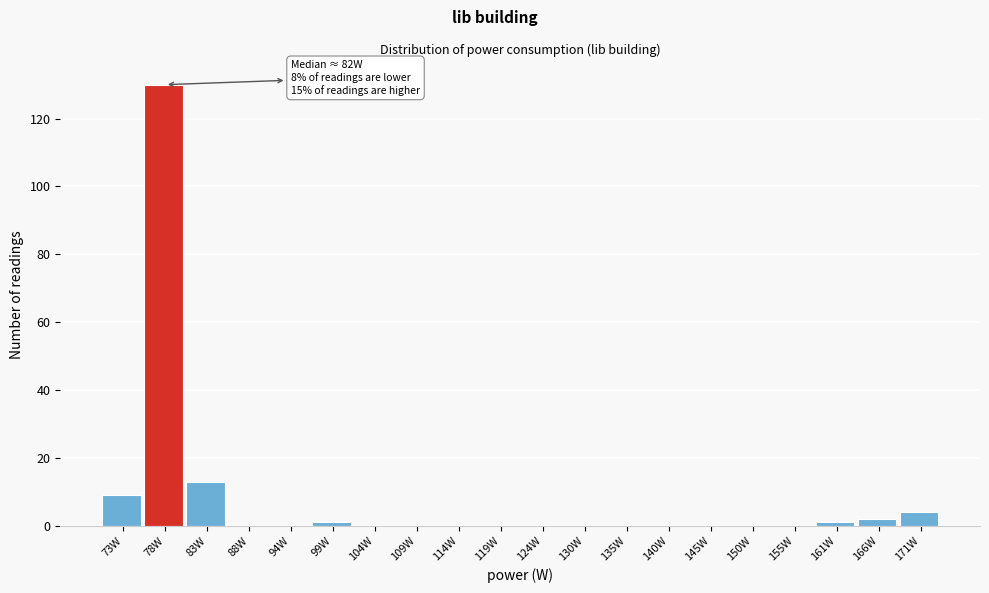

Reading left to right, extract all data points from this chart.

73W=9	78W=130	83W=13	88W=0	94W=0	99W=1	104W=0	109W=0	114W=0	119W=0	124W=0	130W=0	135W=0	140W=0	145W=0	150W=0	155W=0	161W=1	166W=2	171W=4